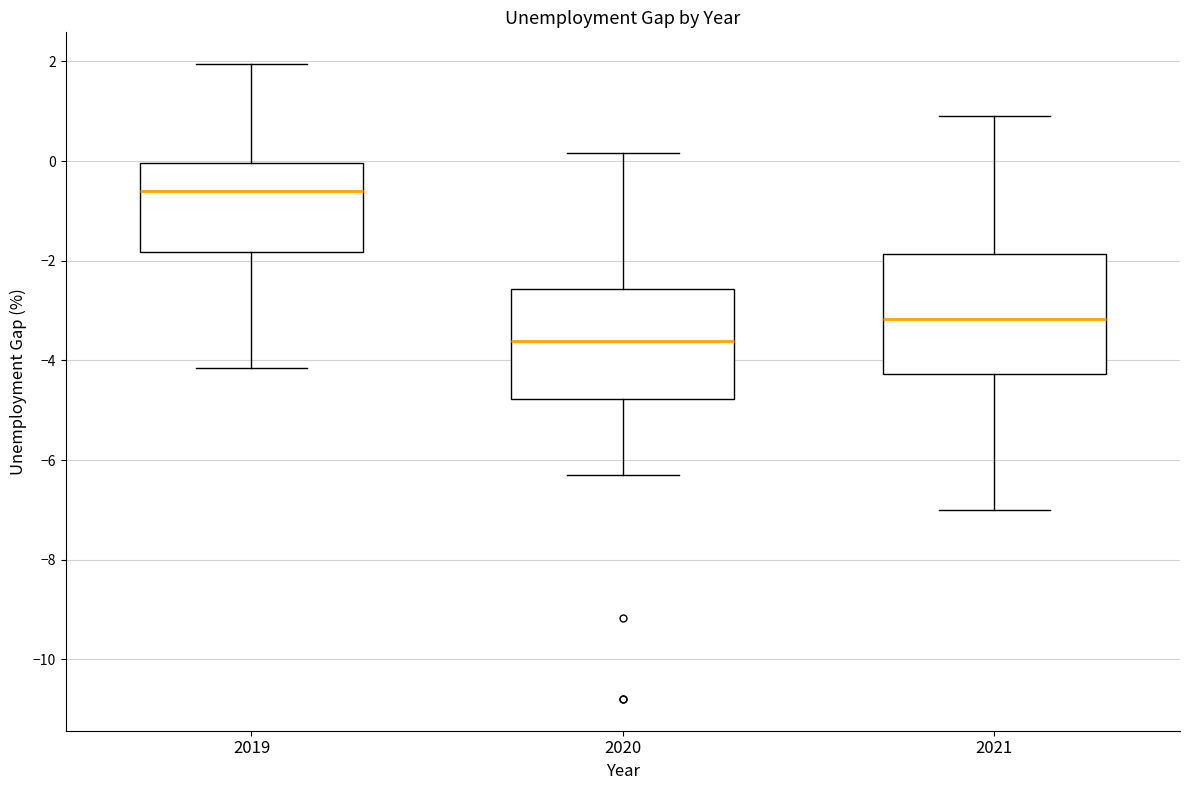

Reading left to right, read every box against the y-axis: the position of its median line, the range the box covers, and the ends of its whiskers. The values are not printed on the chart, so give them approximately, as read against the axis.

2019: median -0.6, box -1.8 to 0.0, whiskers -4.2 to 2.0
2020: median -3.6, box -4.8 to -2.6, whiskers -6.4 to 0.2
2021: median -3.2, box -4.2 to -1.8, whiskers -7.0 to 0.8